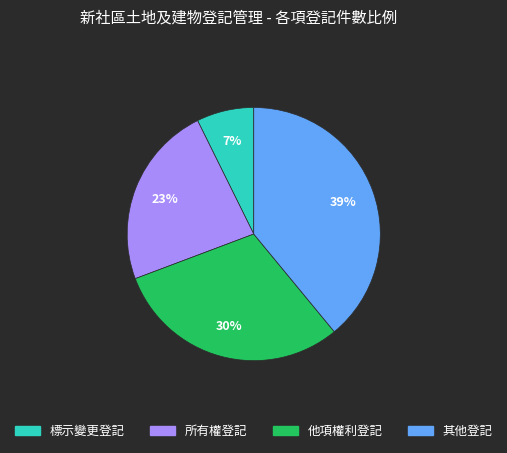

Is there any slice that represents more than half of the pie?

No